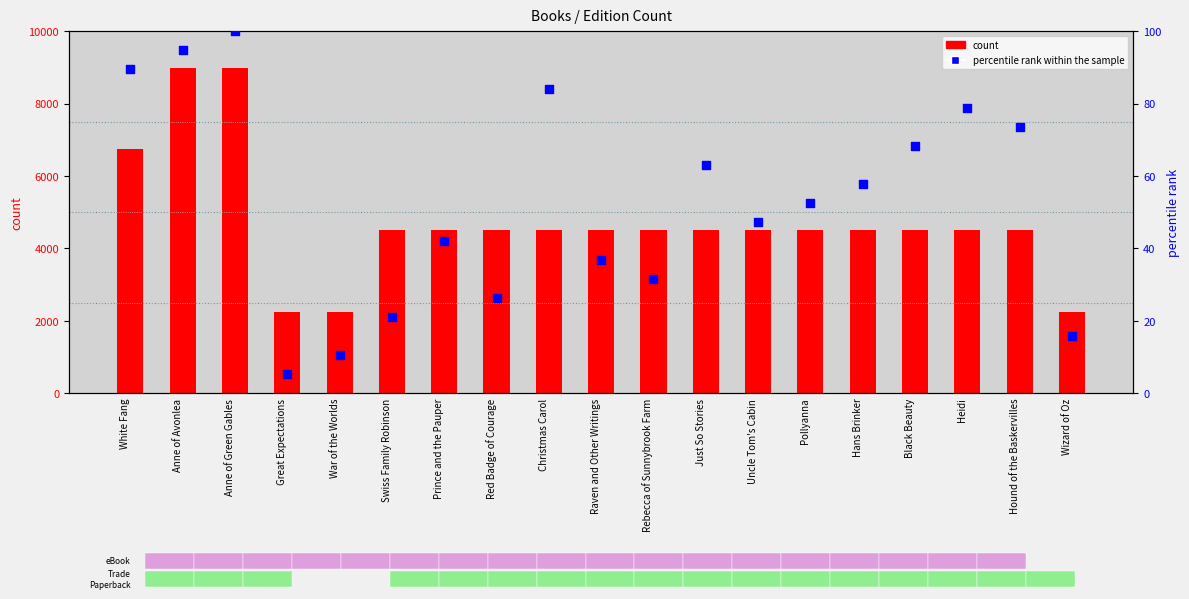

What are all the series names shown in the legend?

count, percentile rank within the sample